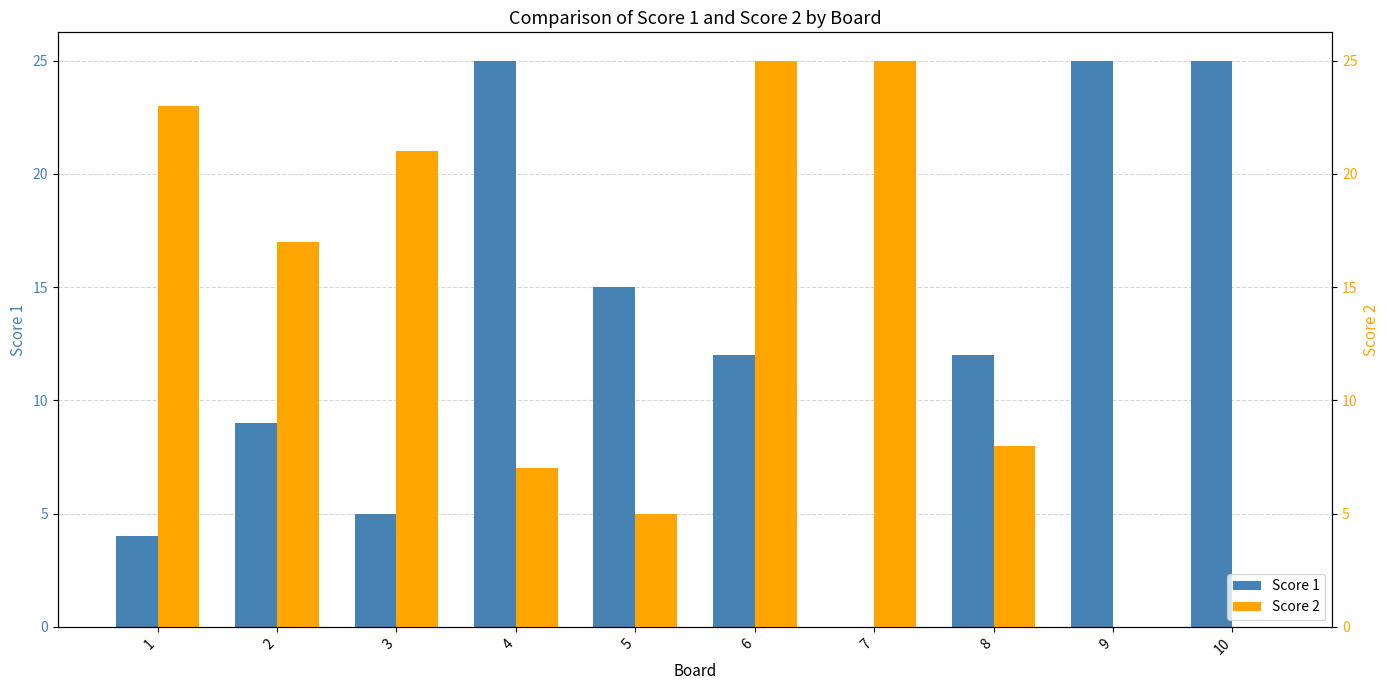

What is the average value of the Score 2 series?

13